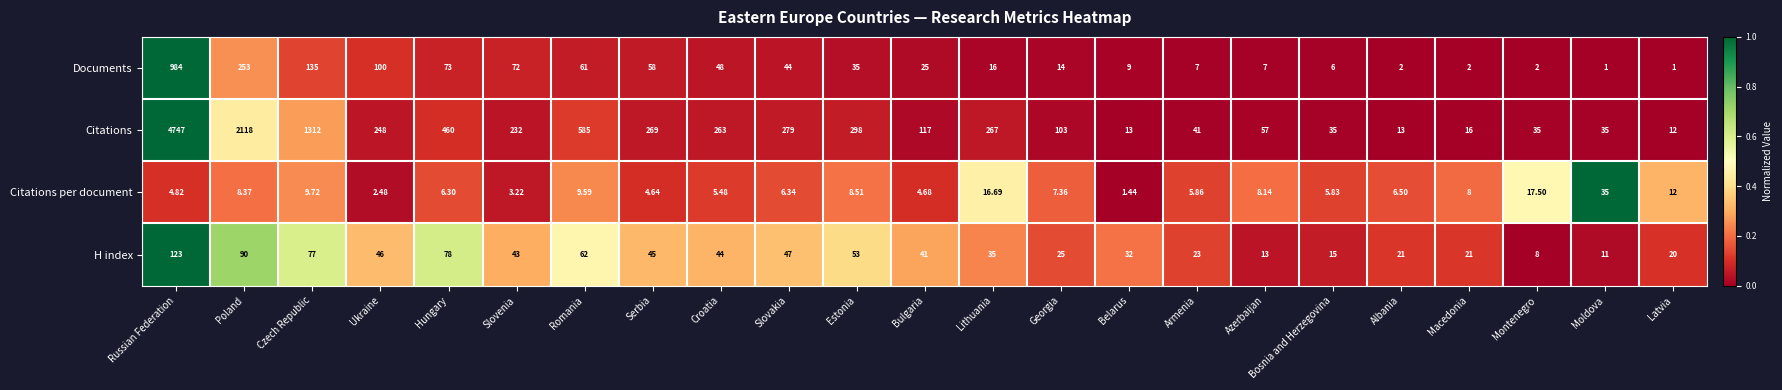

At which category does the chart reach its peak across all series?

Russian Federation